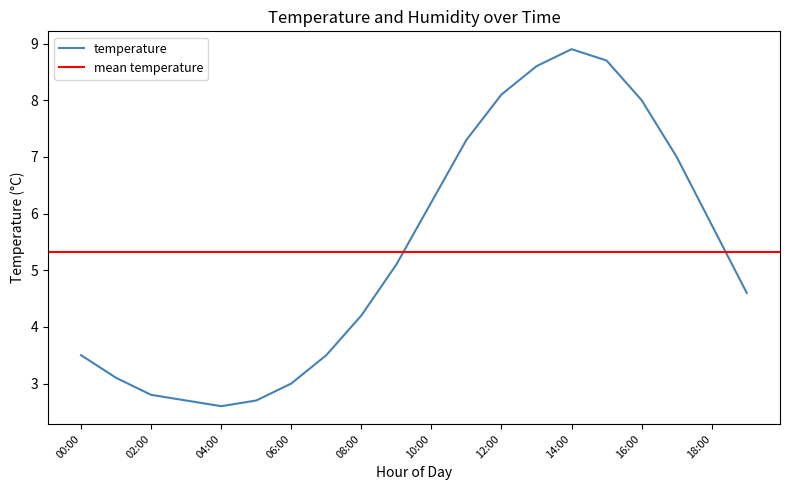

What is the difference between the values at 13:00 and 04:00?

6.0